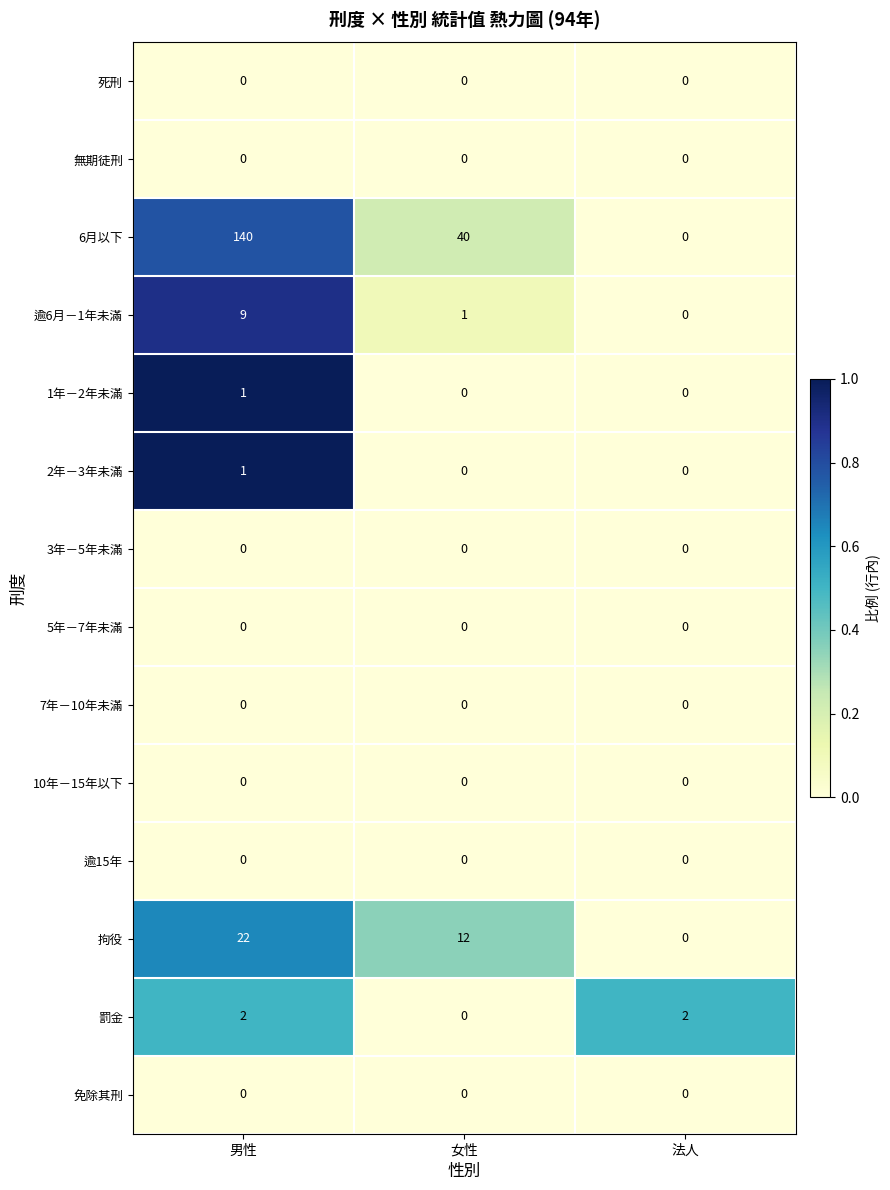

What is the difference between the highest and lowest values at 男性?

140